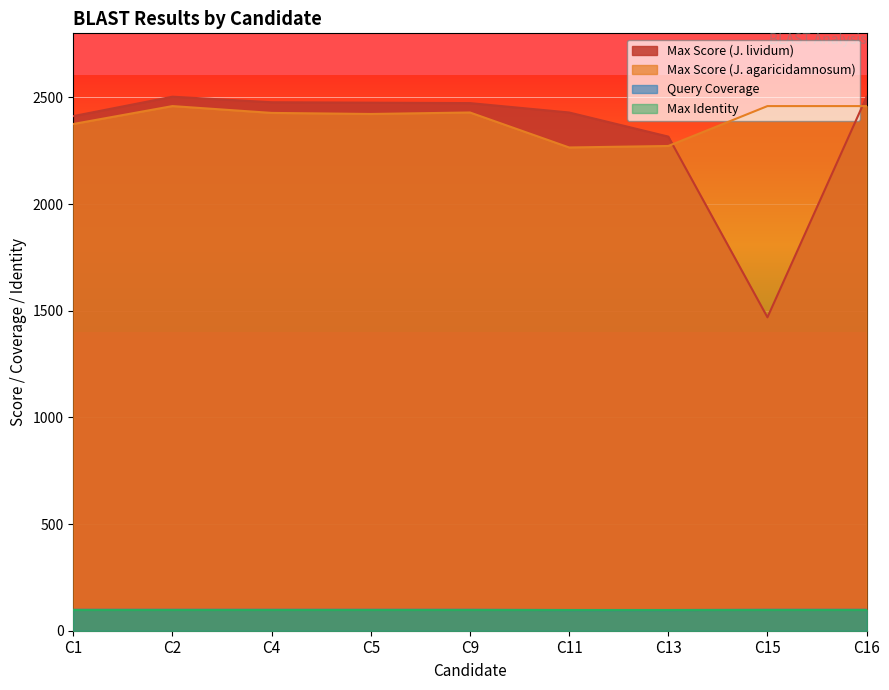

At which label does Max Score (J. agaricidamnosum) reach its peak?

C2